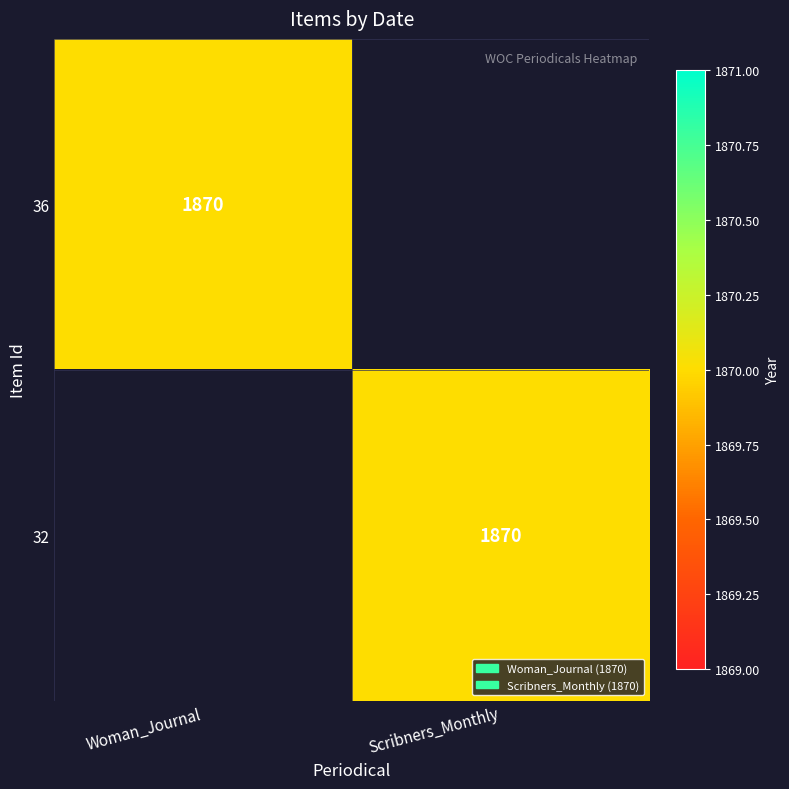

The 32 series shows 2560 at Scribners_Monthly. True or false?

False